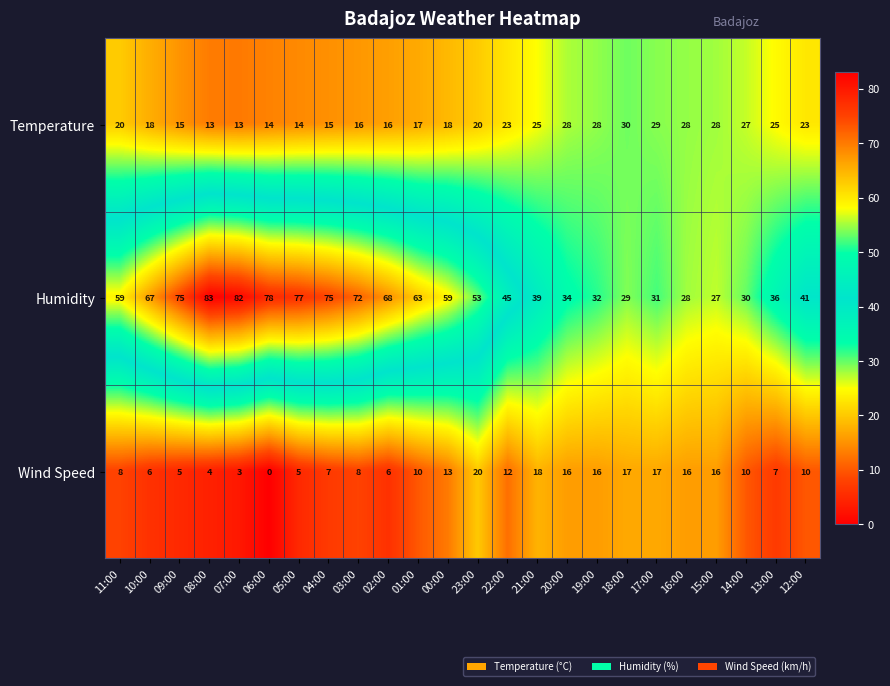

The value of Humidity at 02:00 is 42. True or false?

False